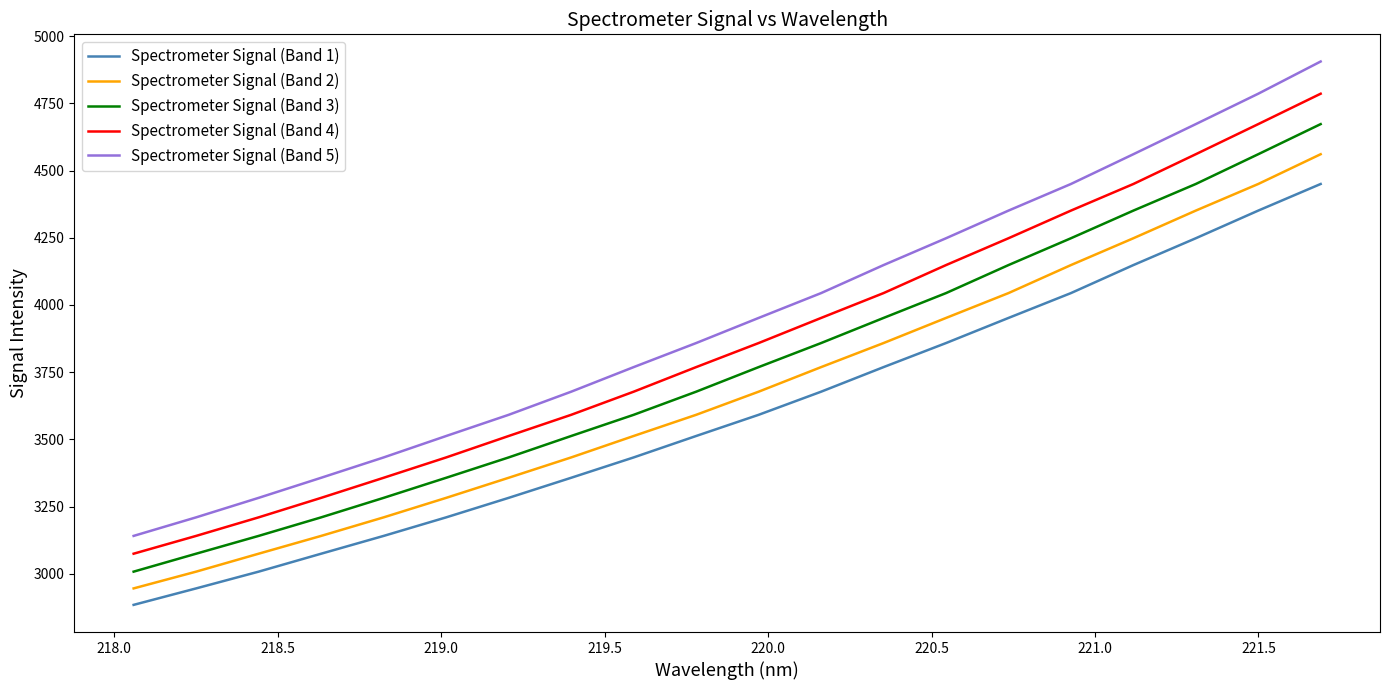

Which series has the widest spread of values?

Spectrometer Signal (Band 5)